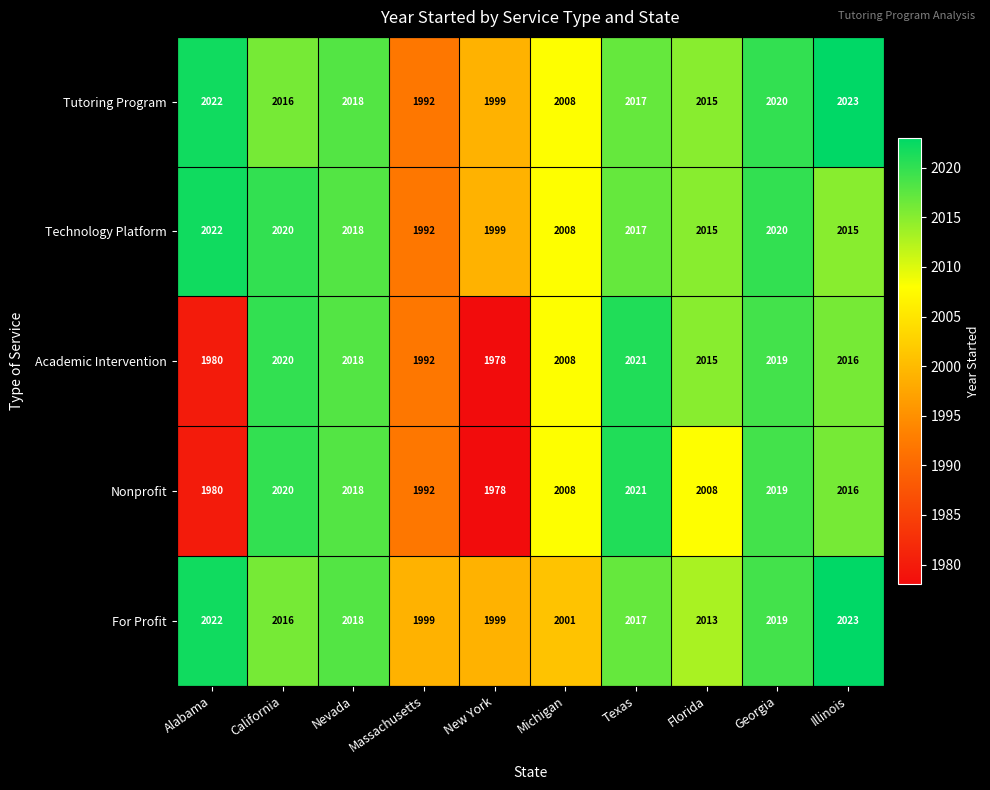

What is the spread (max minus min) of values at Georgia?

1